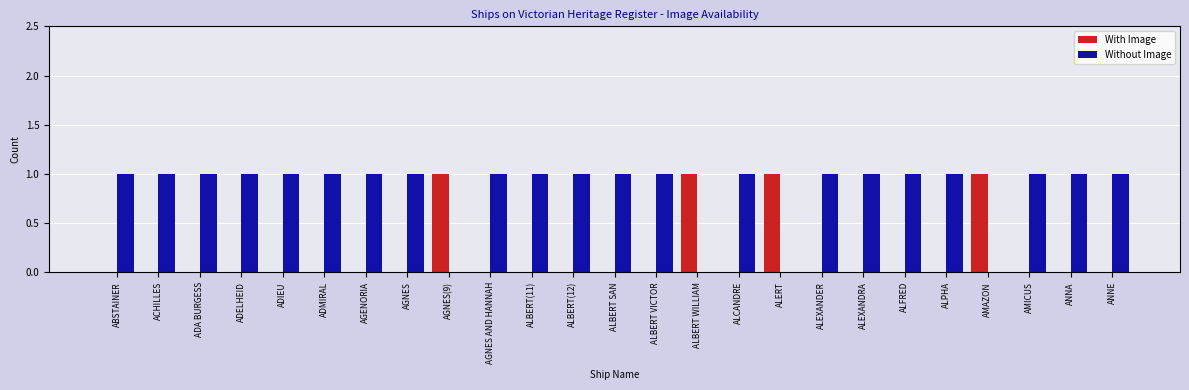

Count the With Image values in the range 0 to 1.

25